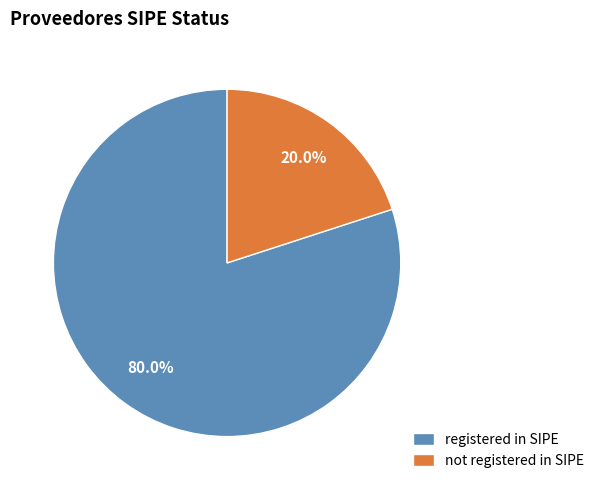

Count the number of slices in the pie.

2